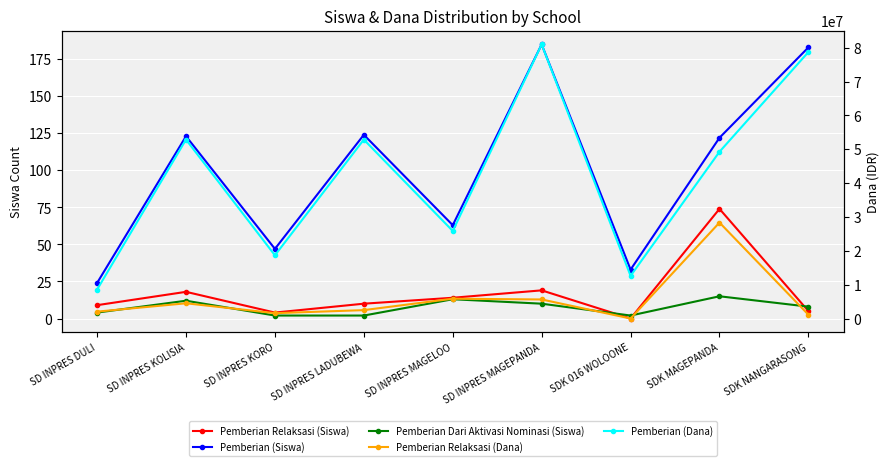

What is the label of the 2nd point from the left?

SD INPRES KOLISIA